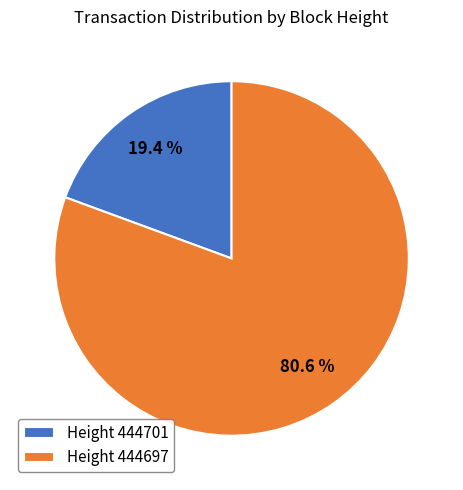

Is there a majority slice in this chart?

Yes